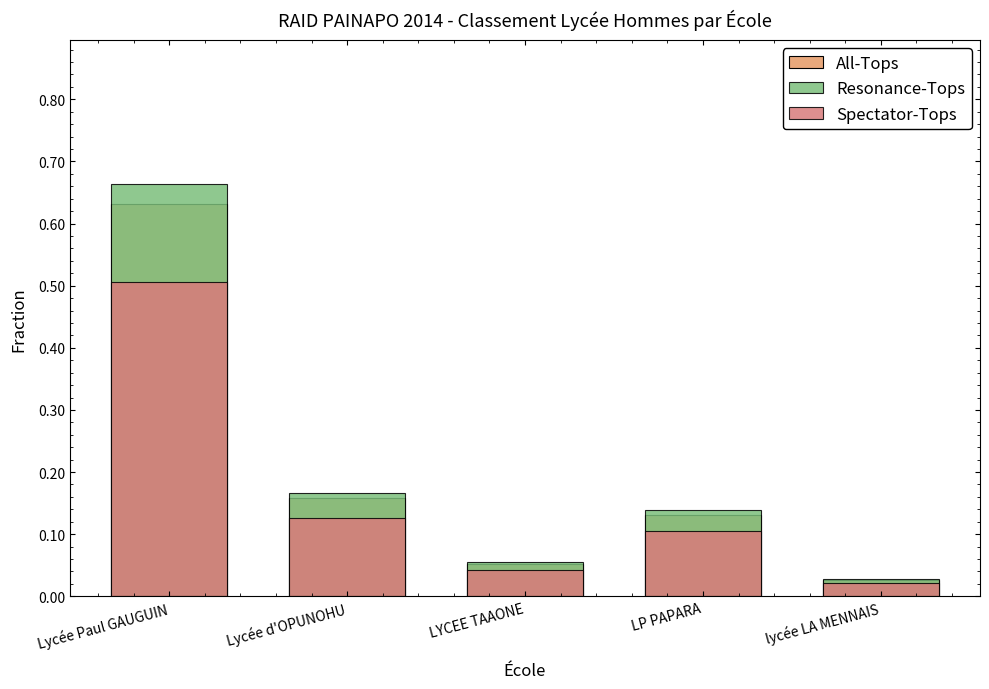

Rank the categories by Resonance-Tops value from highest to lowest.

Lycée Paul GAUGUIN, Lycée d'OPUNOHU, LP PAPARA, LYCEE TAAONE, lycée LA MENNAIS